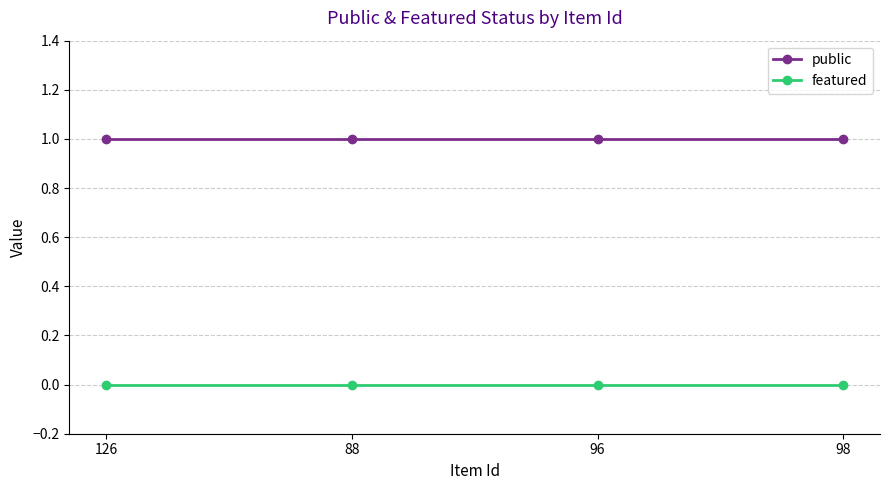

What position from the right is 96?

2